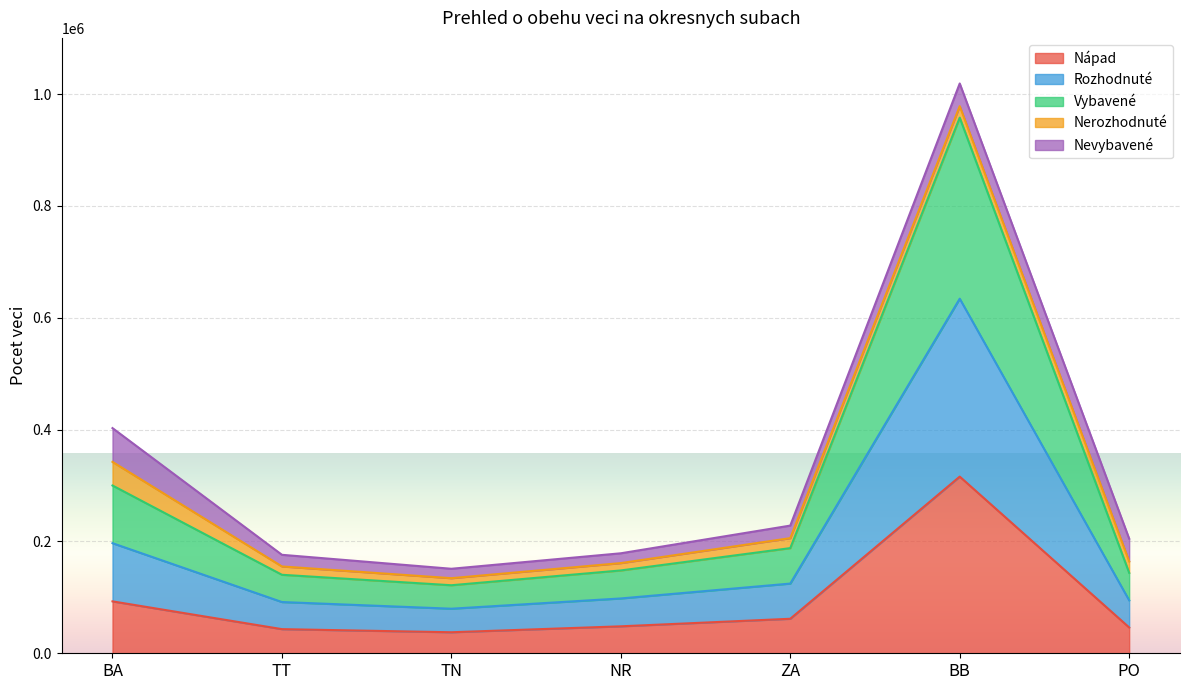

True or false: Rozhodnuté and Nápad cross at least once.

False